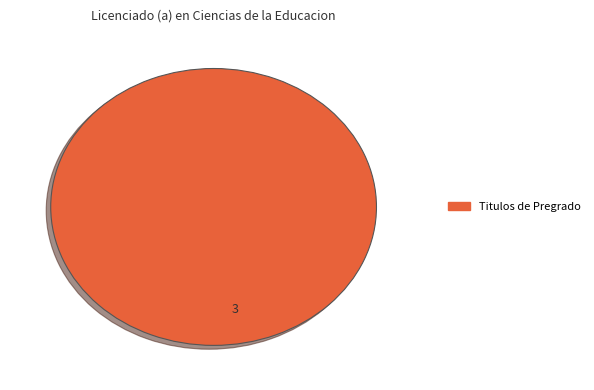

Does any single category account for the majority?

Yes